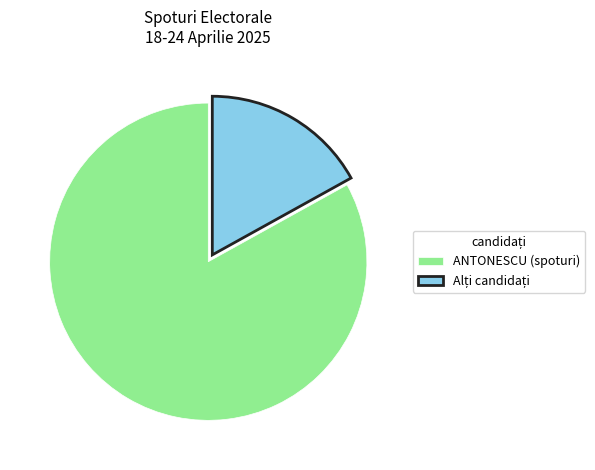

Is there any slice that represents more than half of the pie?

Yes